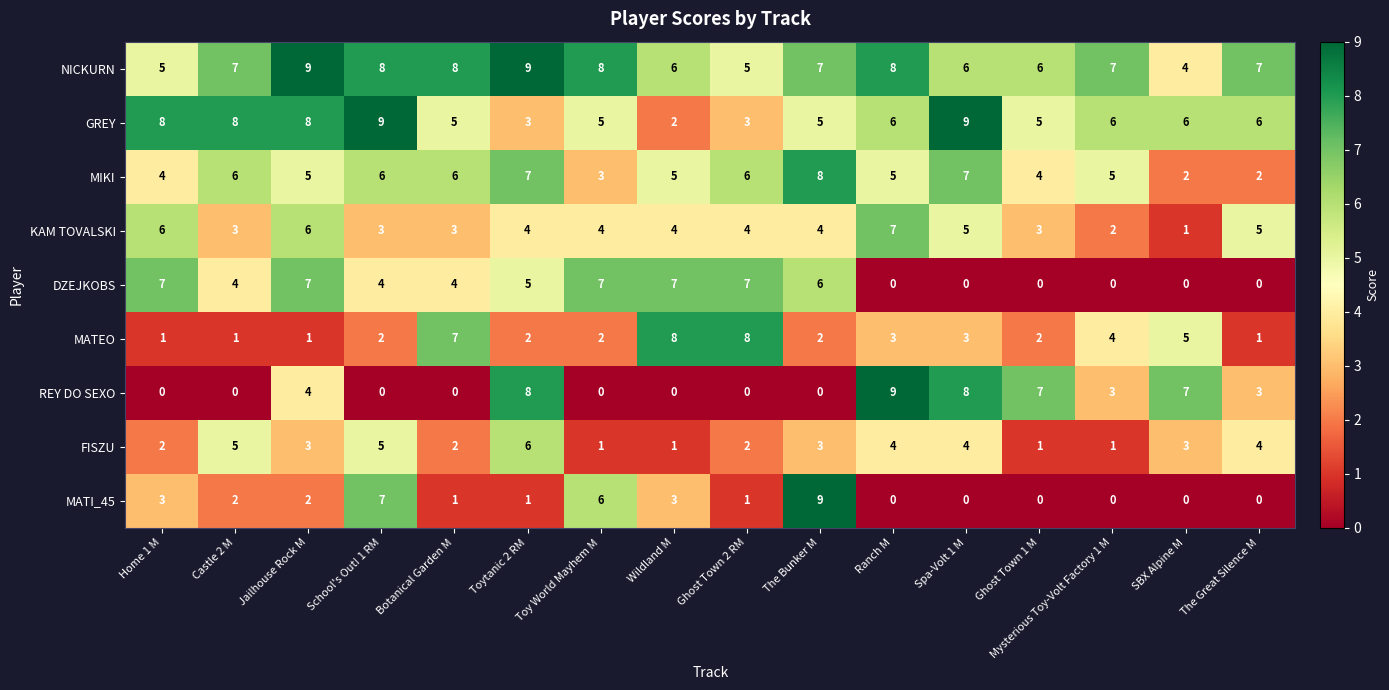

Which series has the largest total across all categories?

NICKURN